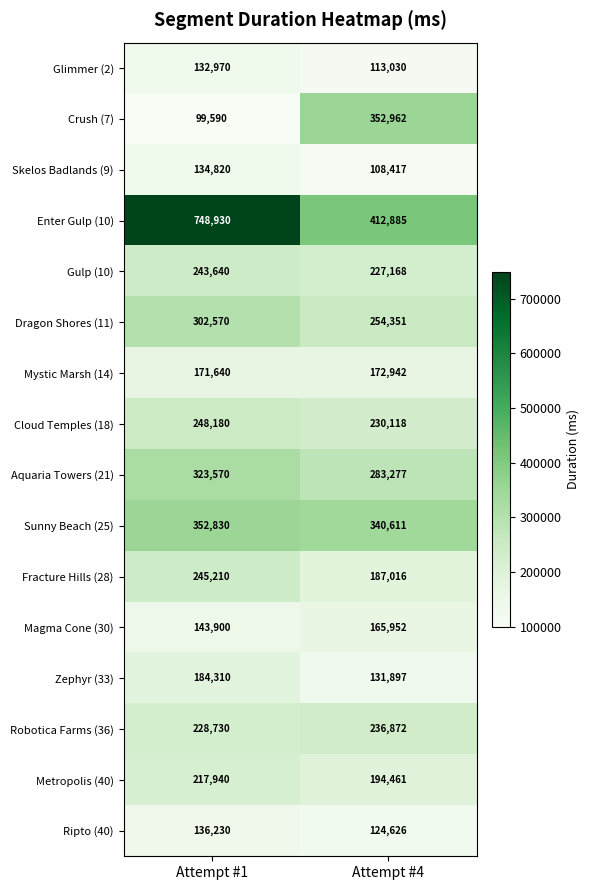

At which category is the sum across all series the highest?

Attempt #1